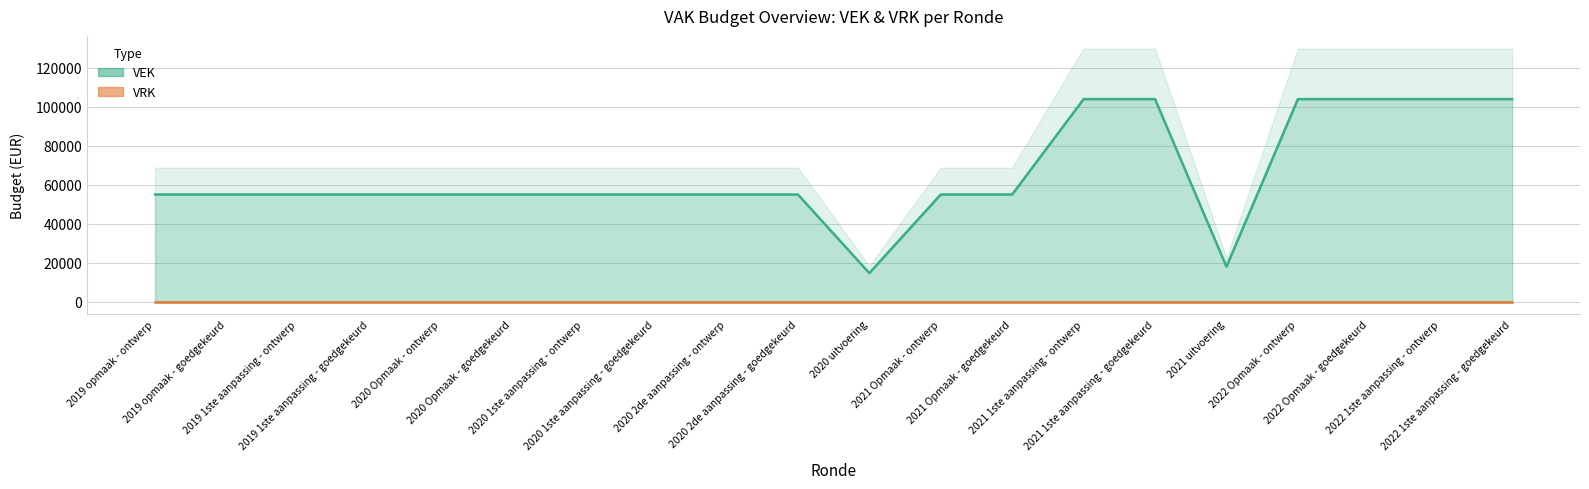

The chart shows a value of 55000 at 2019 opmaak - goedgekeurd. True or false?

True